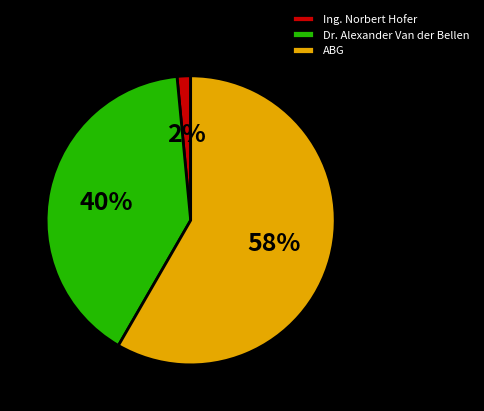

Combined, do Dr. Alexander Van der Bellen and ABG account for over 50%?

Yes